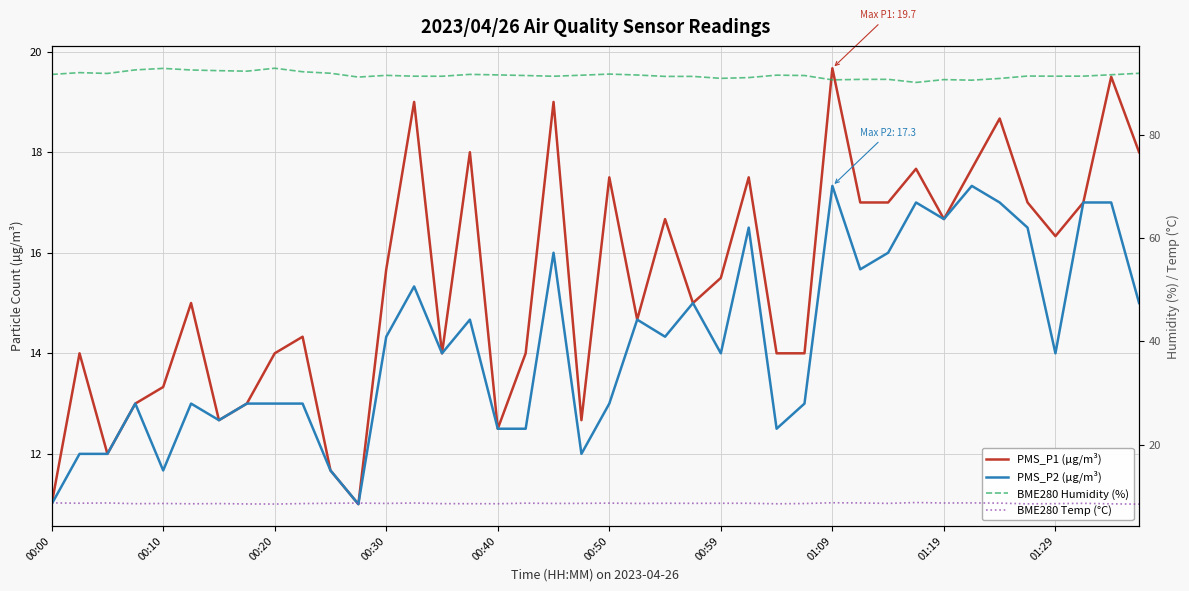

At which category is the sum across all series the highest?

38